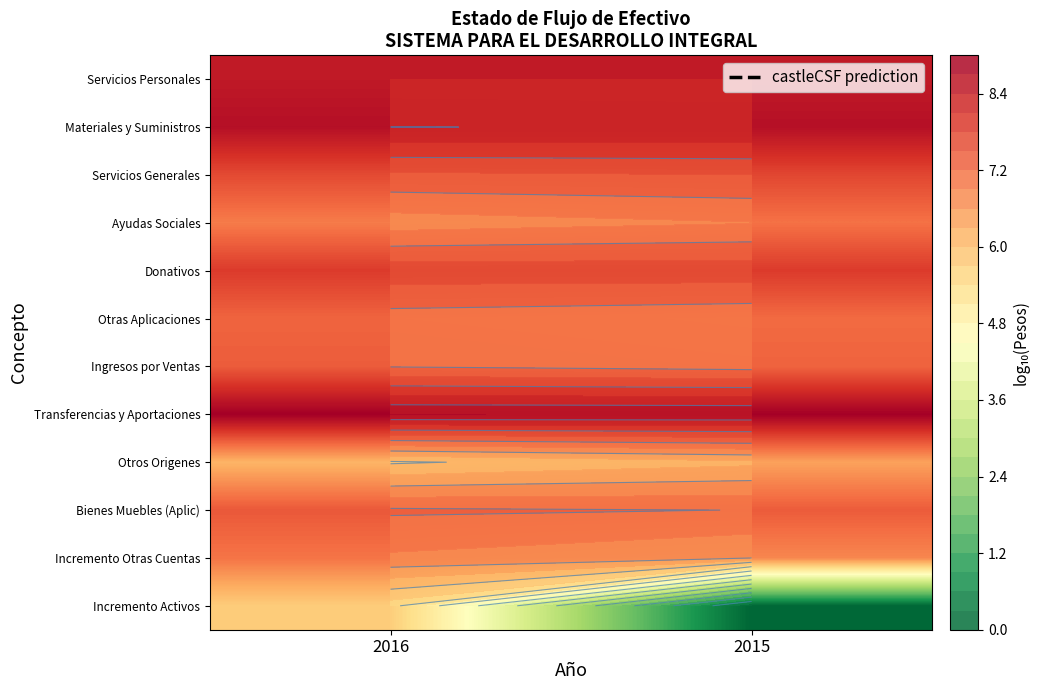

Which label corresponds to the largest value in the chart?

2016